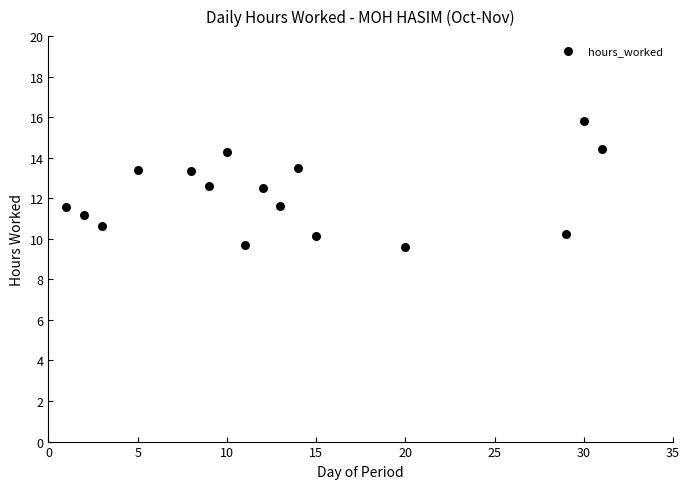

What is the range of X values (max minus min)?

30.0